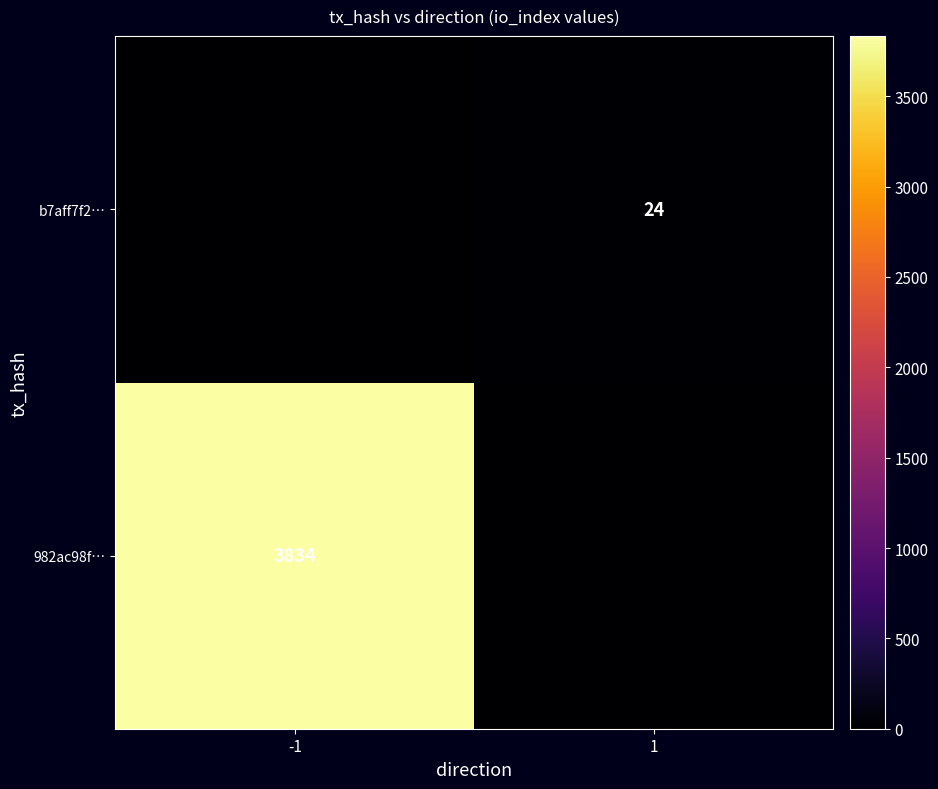

True or false: b7aff7f2… has a value of 24 at 1.

True